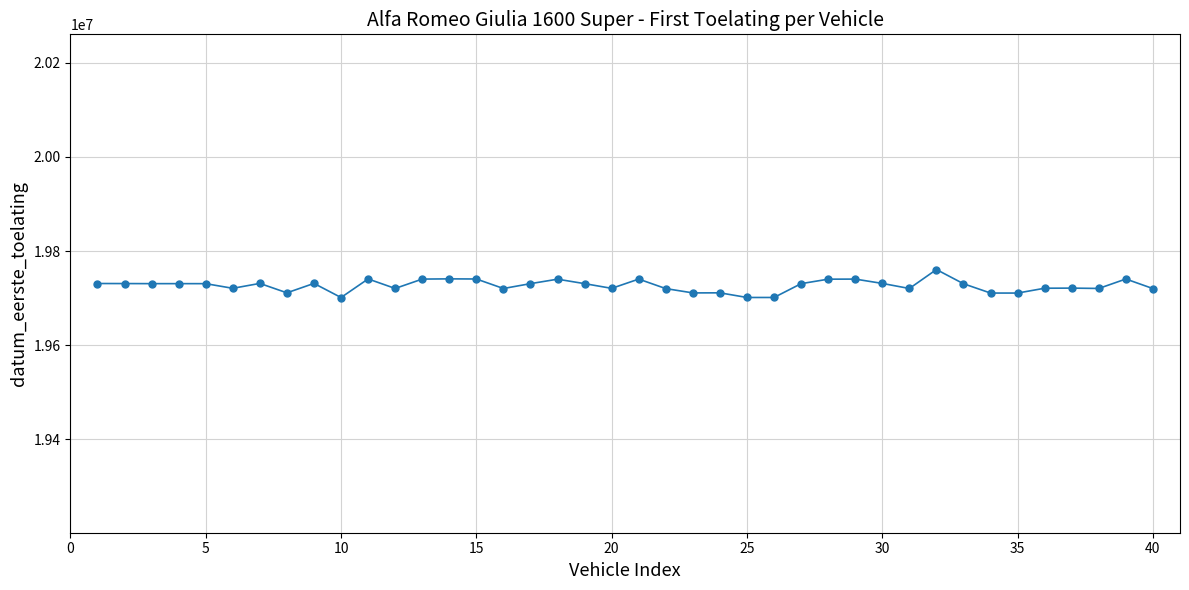

What is the maximum value shown in the chart?

19760630